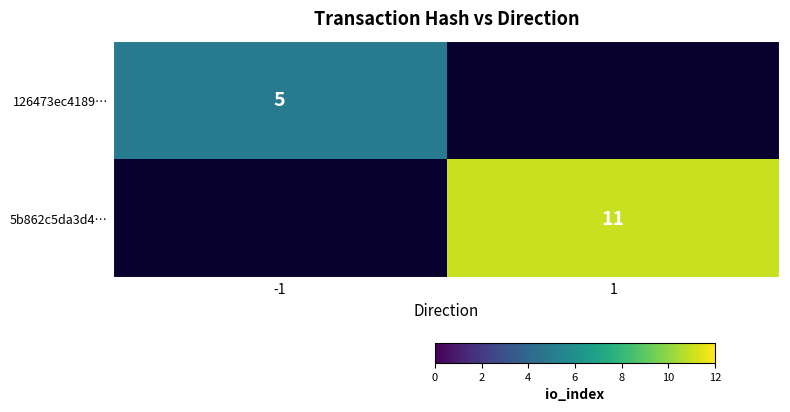

Is it true that 126473ec4189… equals 5 at -1?

True